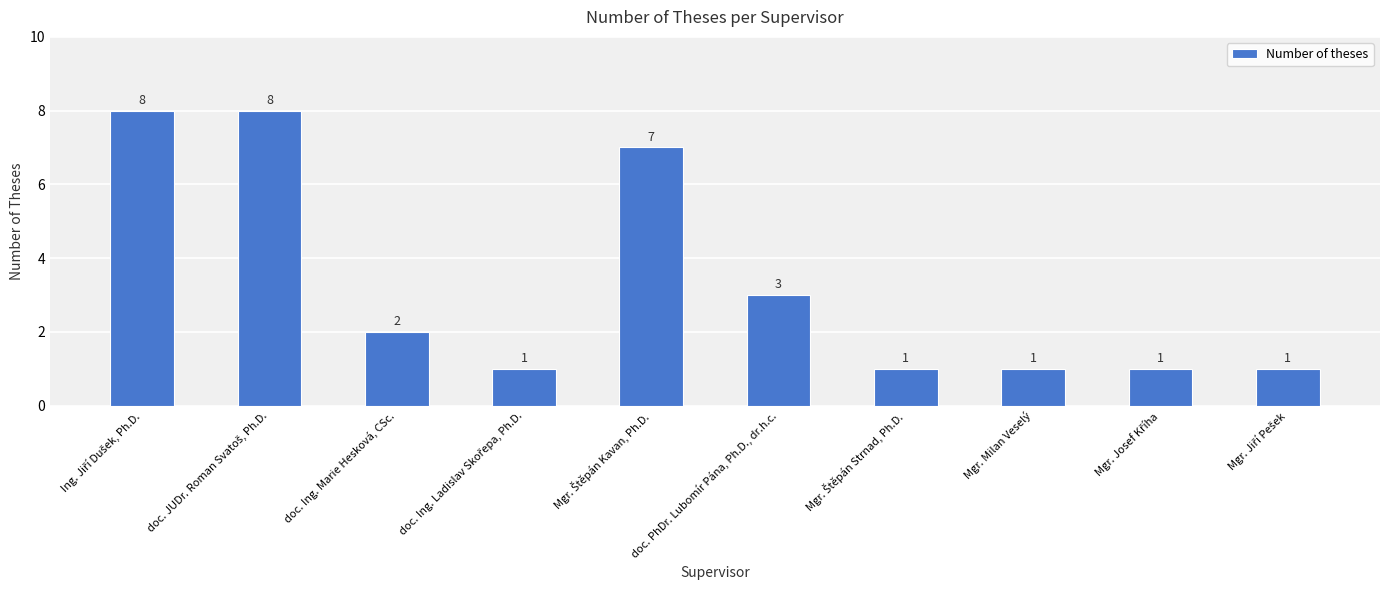

What is the minimum value shown in the chart?

1